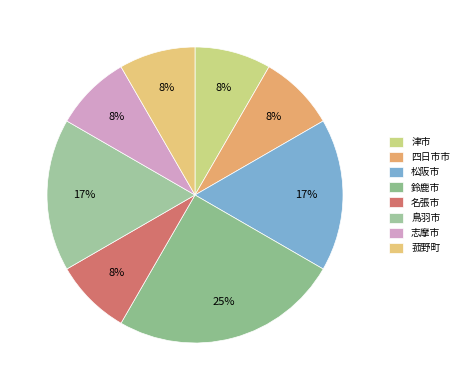

Count the number of slices in the pie.

8